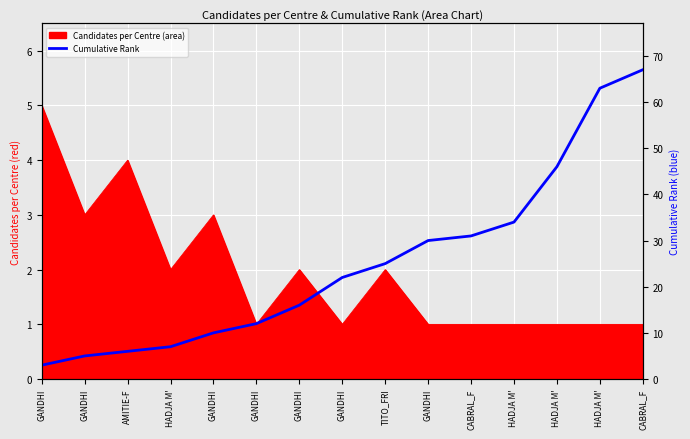

At which label does the data first exceed 22?

TITO_FRI